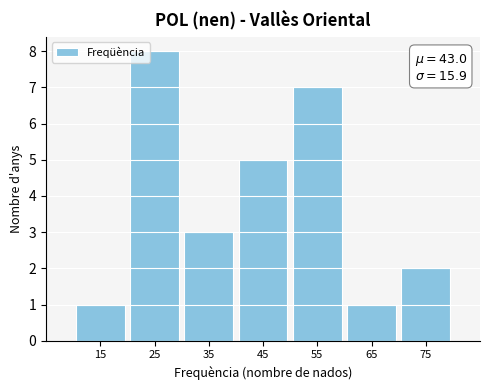

Over which range of the x-axis is the bar tallest?

20 to 30